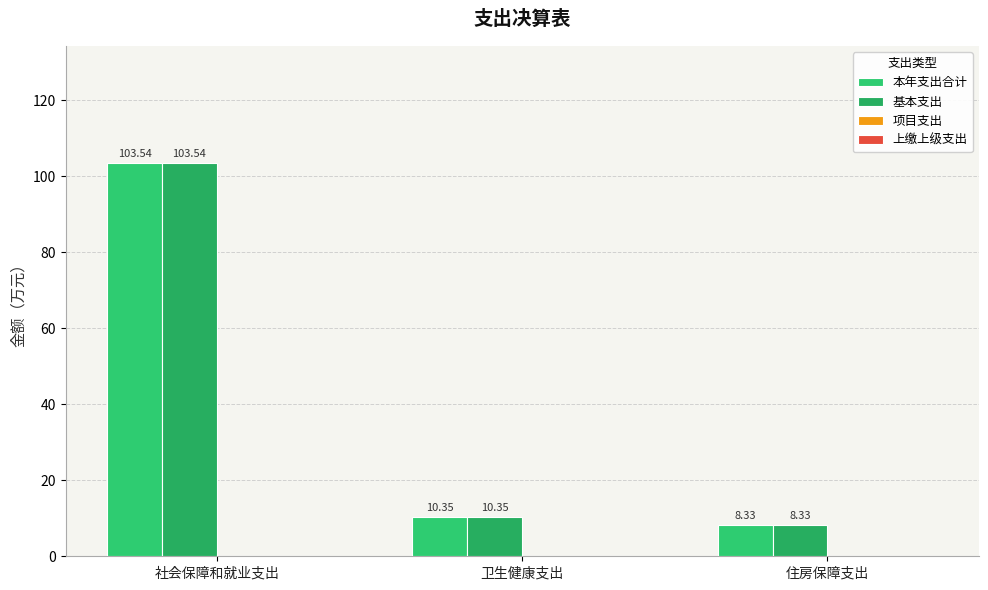

The 基本支出 series shows 103.5 at 社会保障和就业支出. True or false?

True